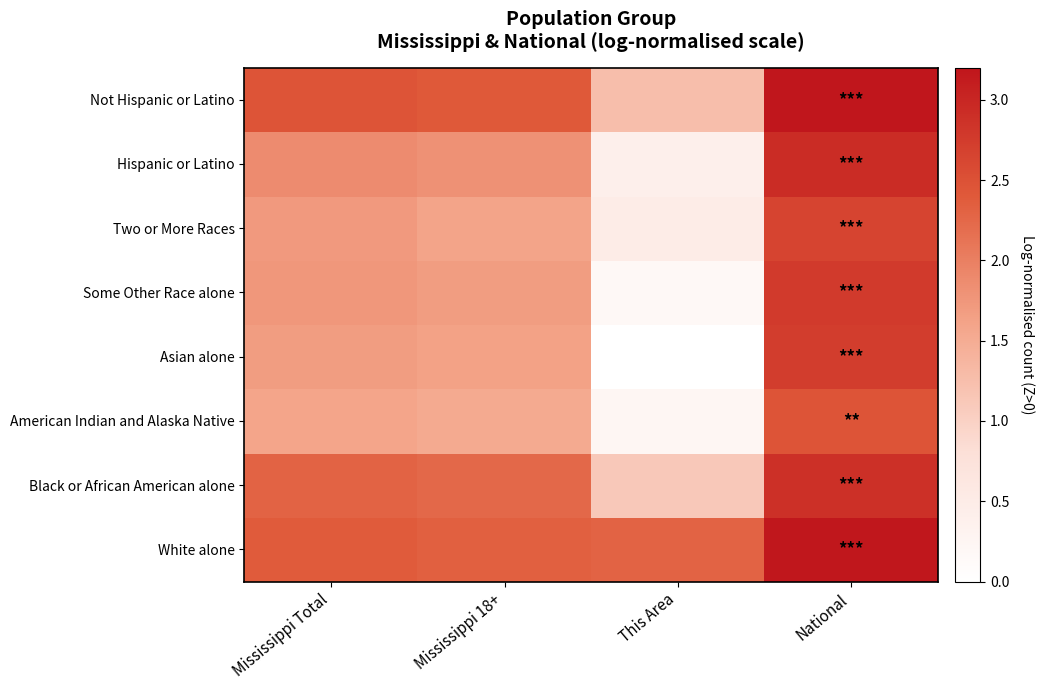

How many categories are shown in the chart?

4